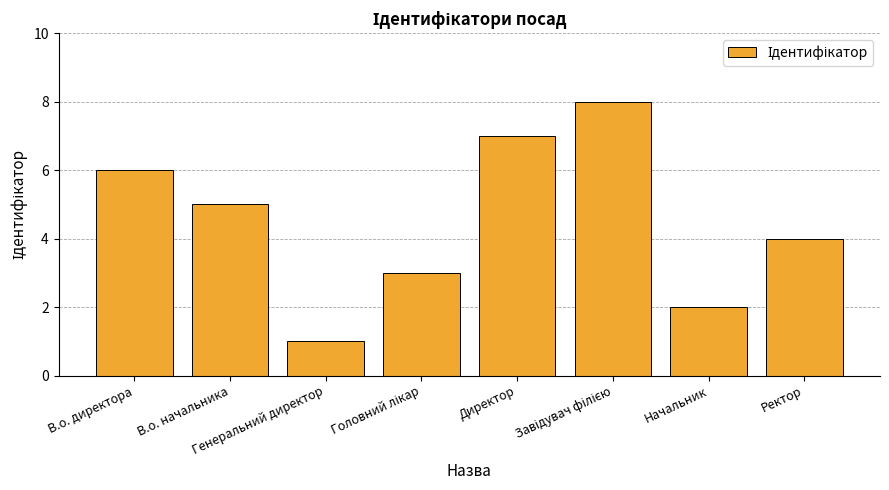

What position from the left is Ректор?

8